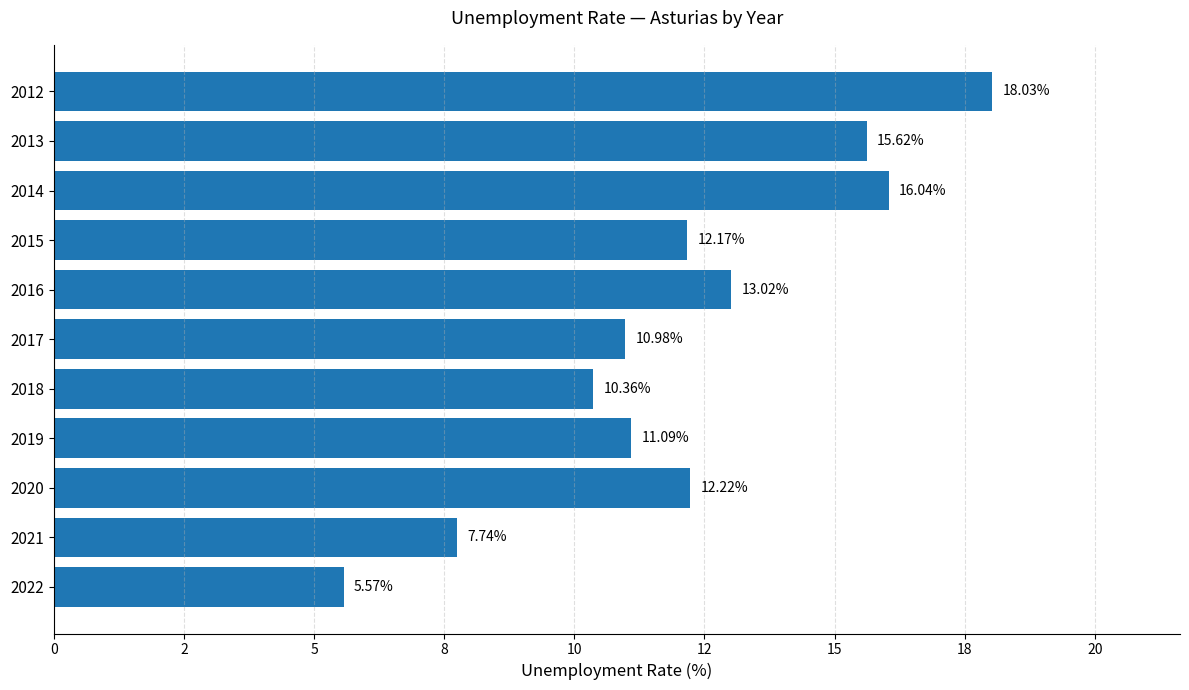

Rank the categories by value from highest to lowest.

2012, 2014, 2013, 2016, 2020, 2015, 2019, 2017, 2018, 2021, 2022